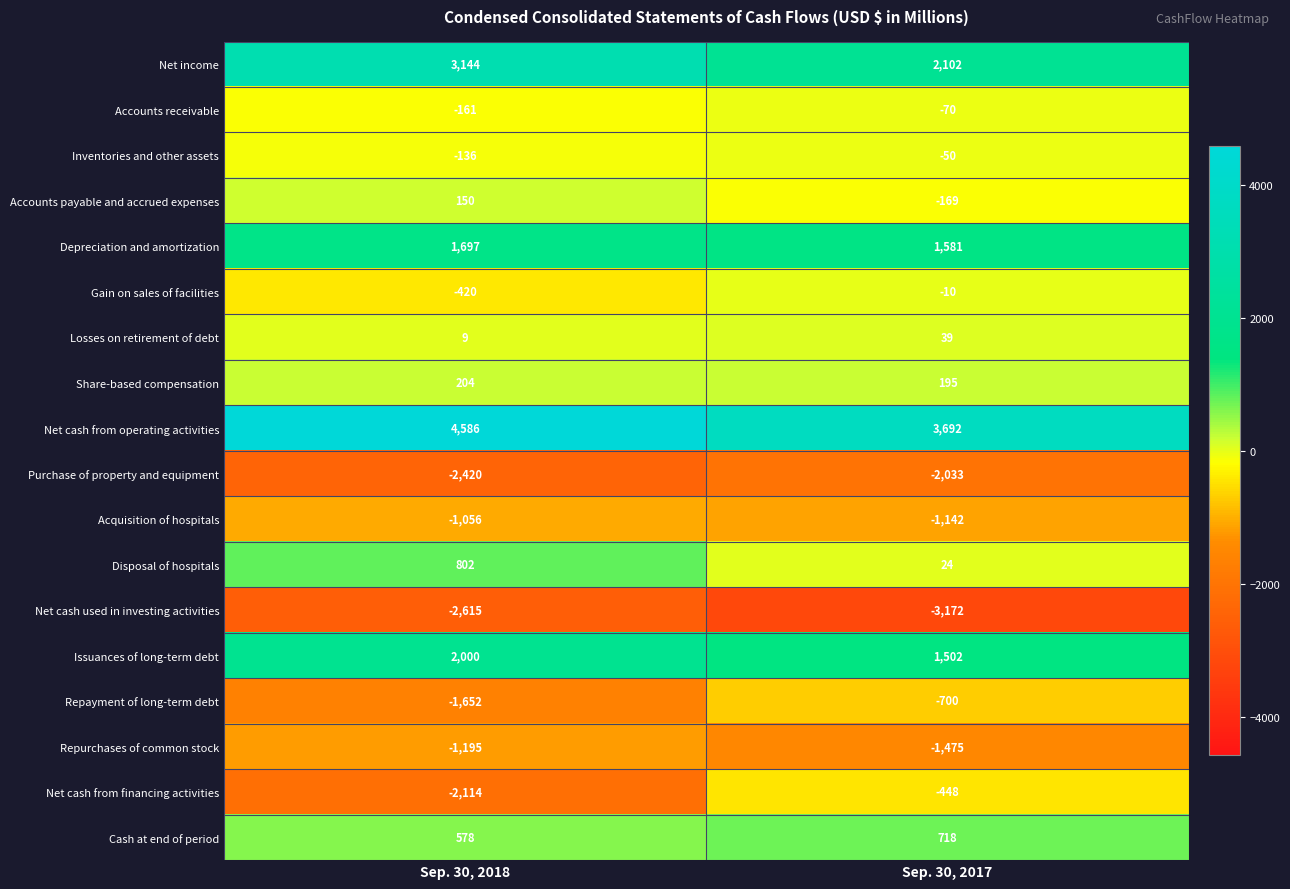

Which series has the widest spread of values?

Net cash from financing activities